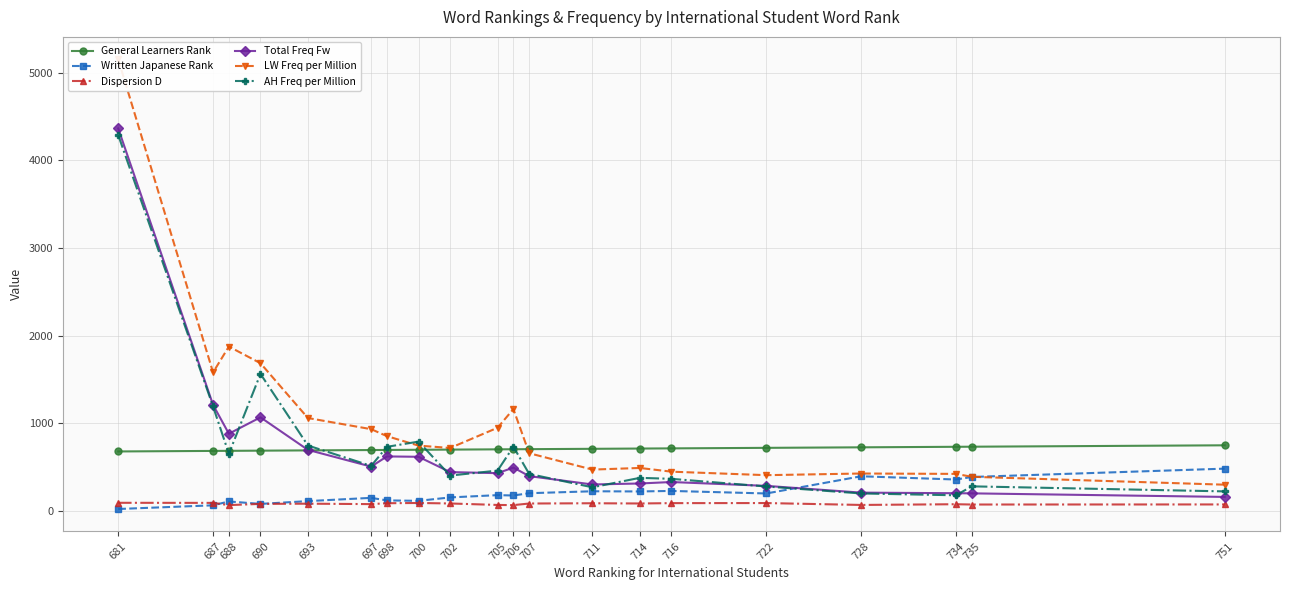

Which category has the lowest value across all series?

681